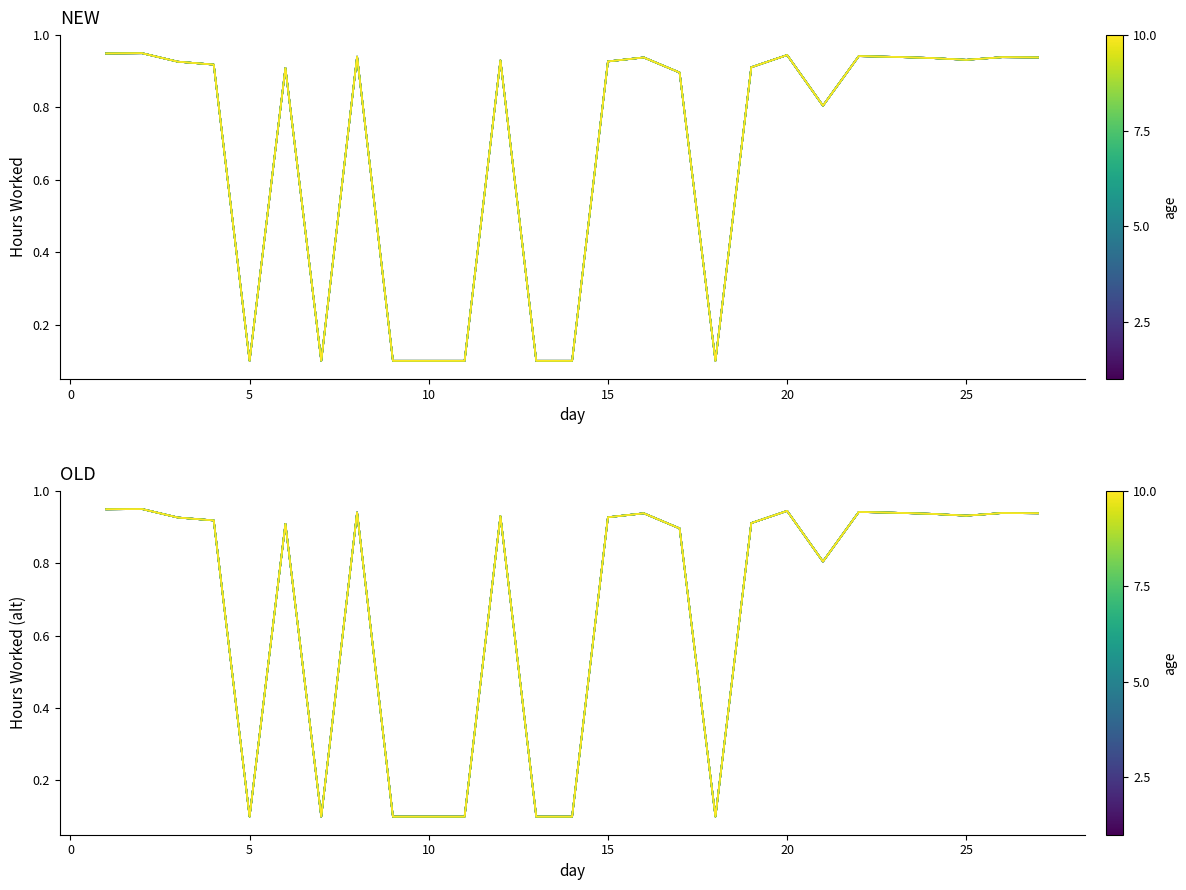

List the labels in order of value, smallest first.

5, 7, 9, 10, 11, 13, 14, 18, 21, 17, 6, 19, 4, 3, 15, 12, 25, 24, 16, 27, 26, 23, 8, 22, 20, 1, 2